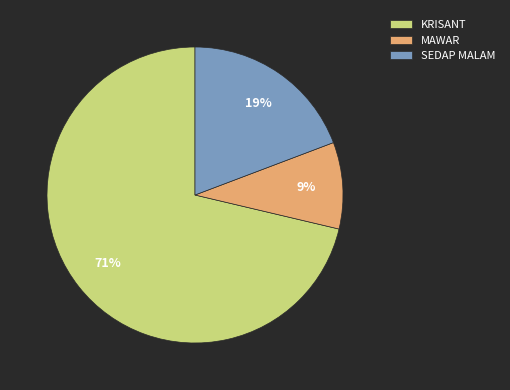

Which slice represents more than half of the pie?

KRISANT